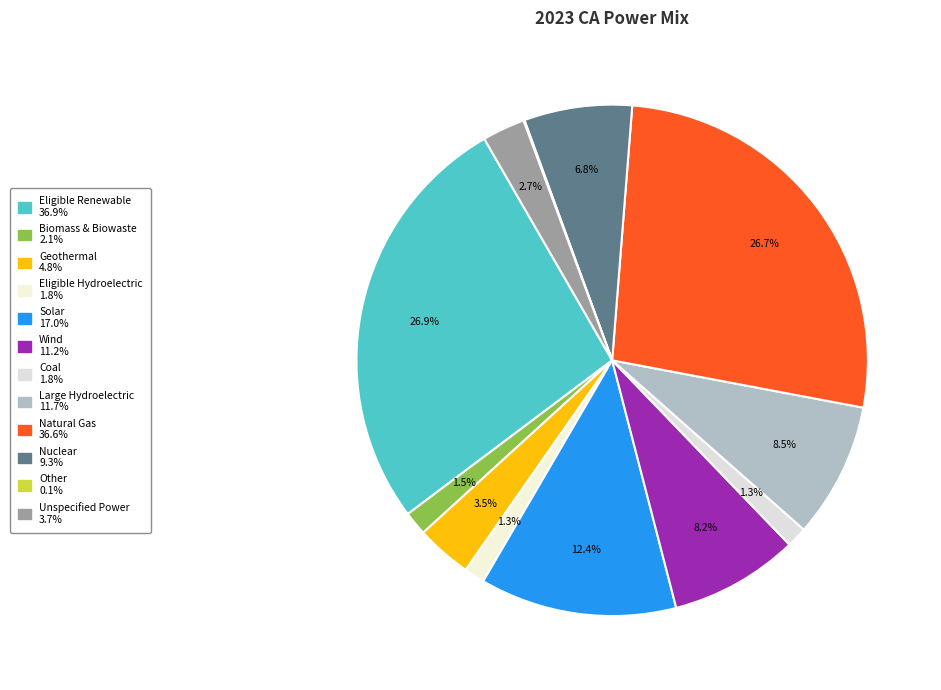

Combined, what portion of the pie is Nuclear and Natural Gas?

33.5%